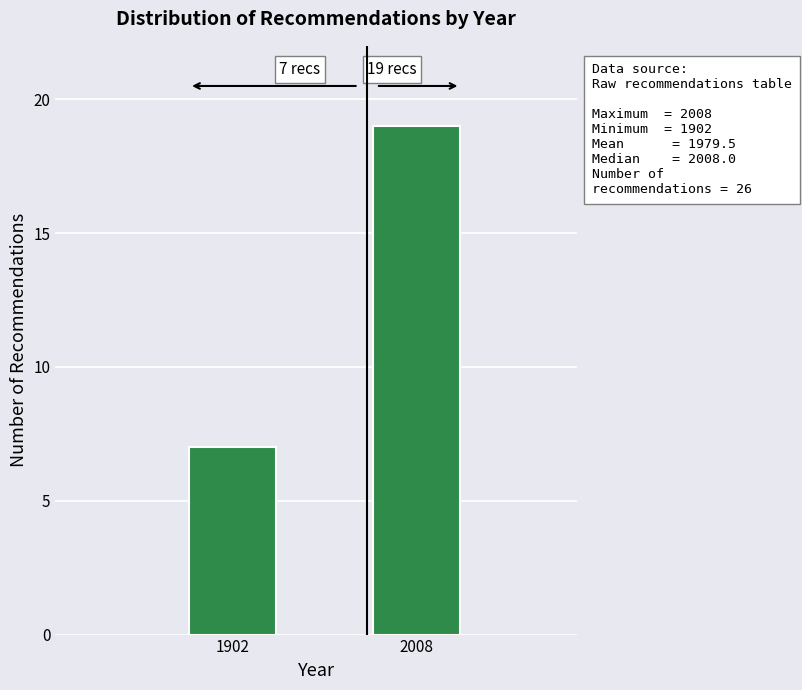

Reading left to right, list all the values displayed in this chart.

1902=7	2008=19